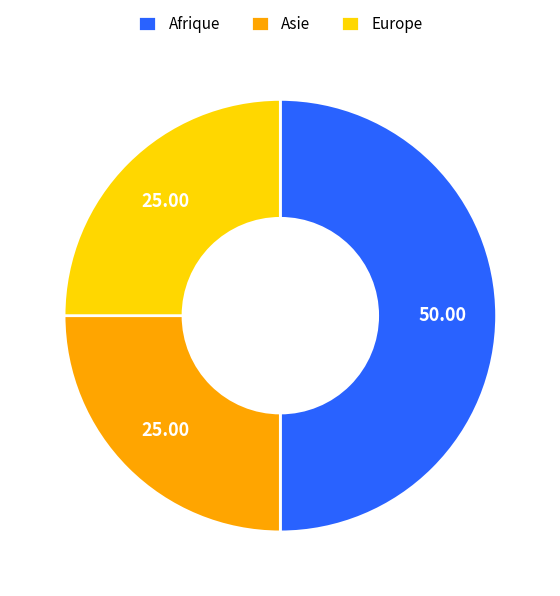

What is the largest slice in the pie chart?

Afrique